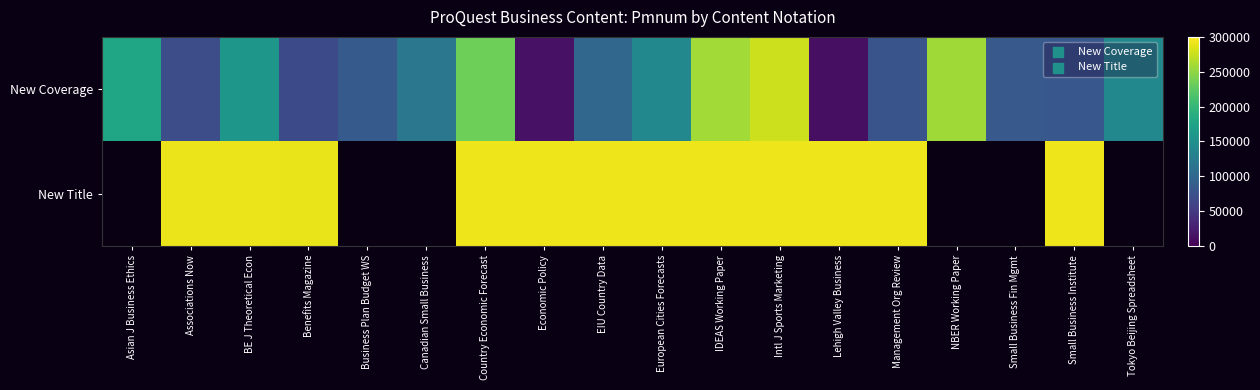

What is the average value of the New Coverage series?

130911.4